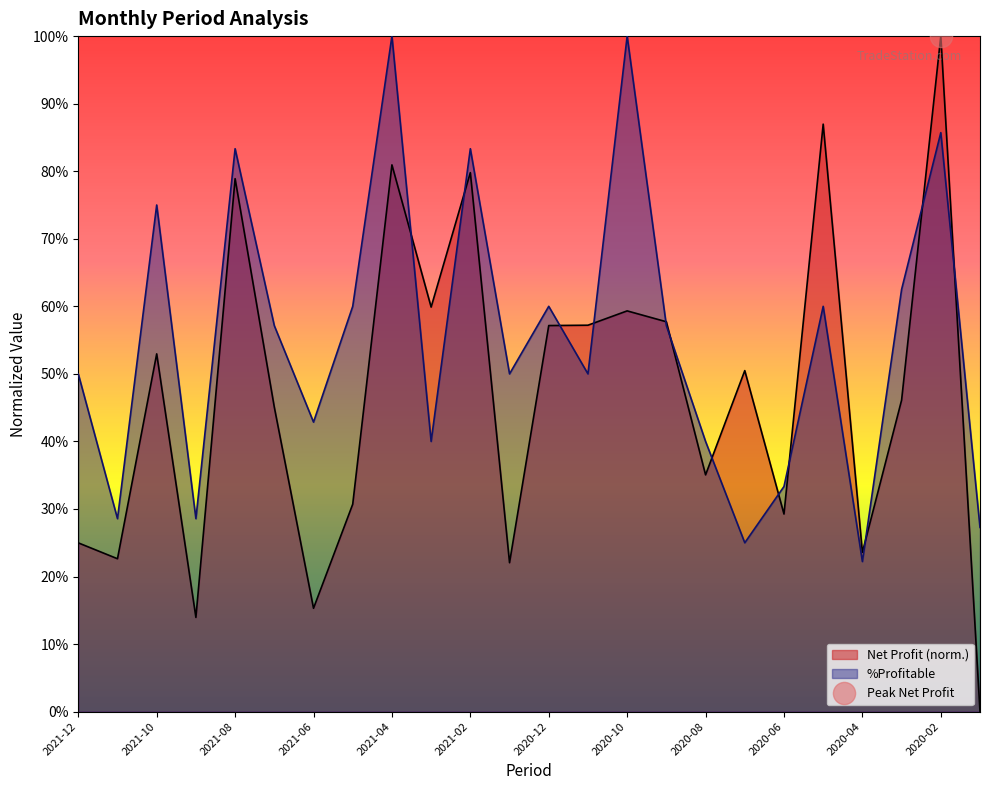

What is the label of the 1st point from the left?

2021-12